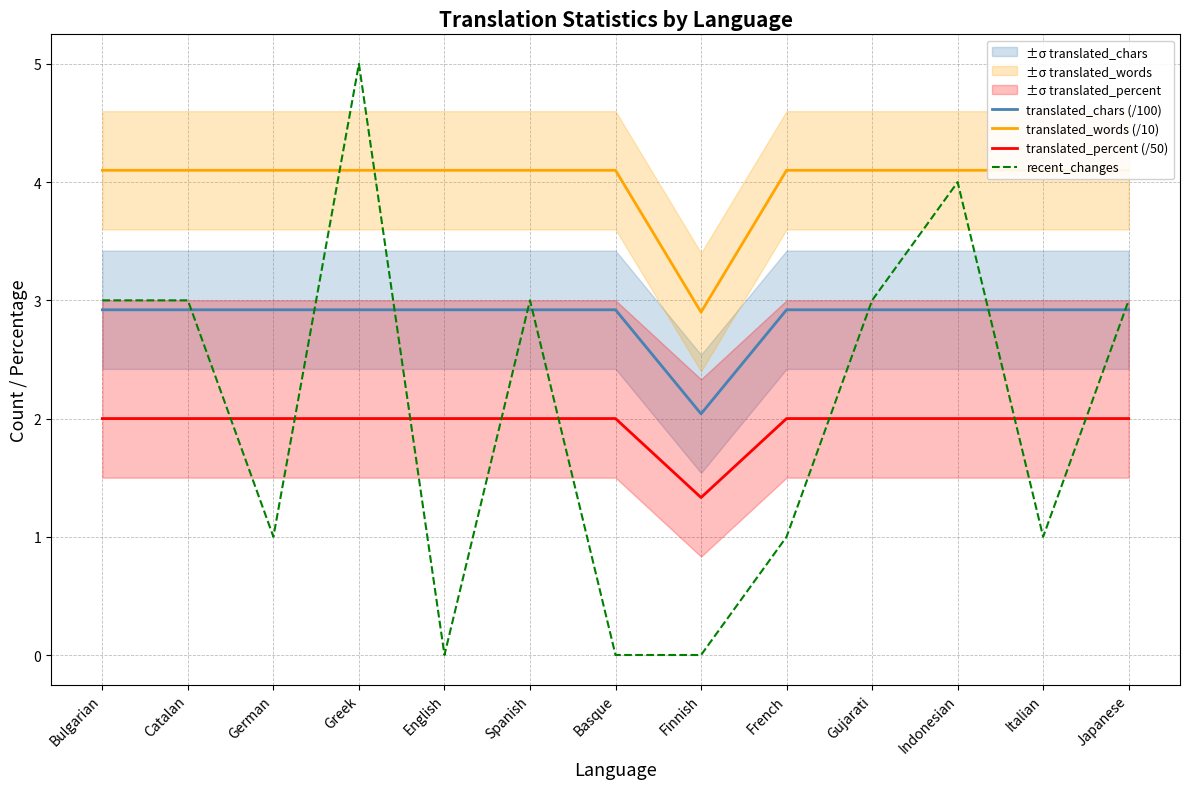

What is the average value of the translated_chars (/100) series?

2.9